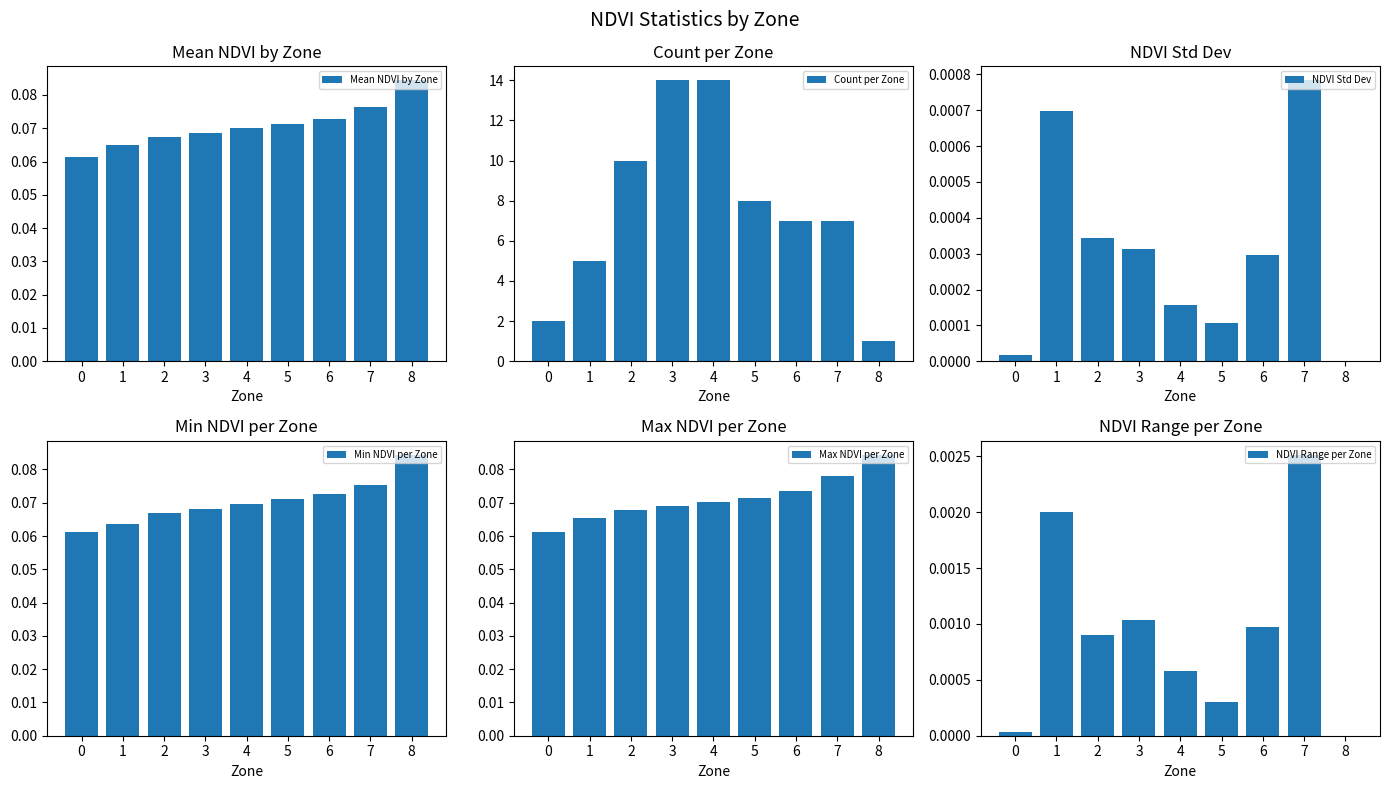

Between 7 and 2, which is larger?

7